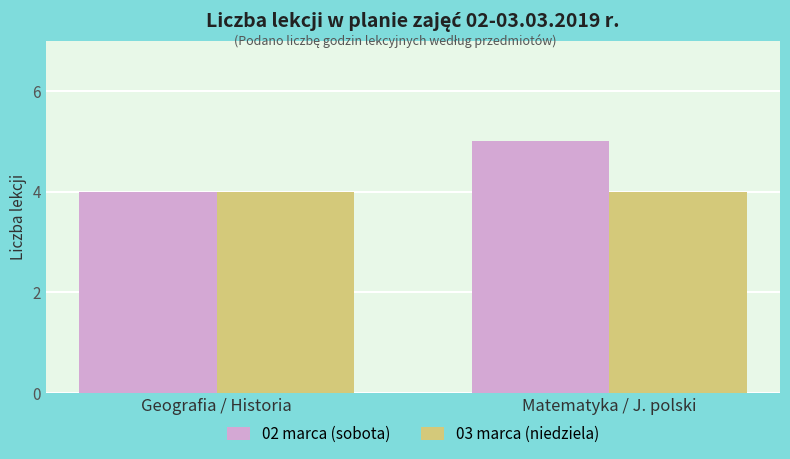

Are the bars grouped side by side (vs. stacked)?

Yes